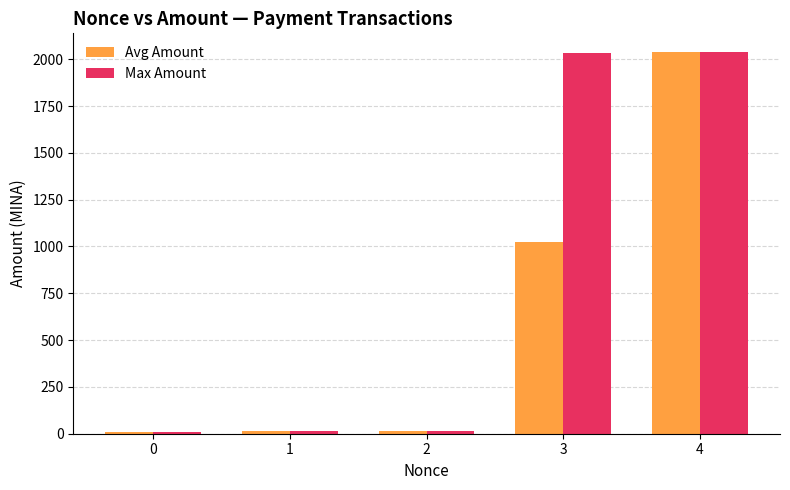

Which series changed the most between 0 and 3?

Max Amount